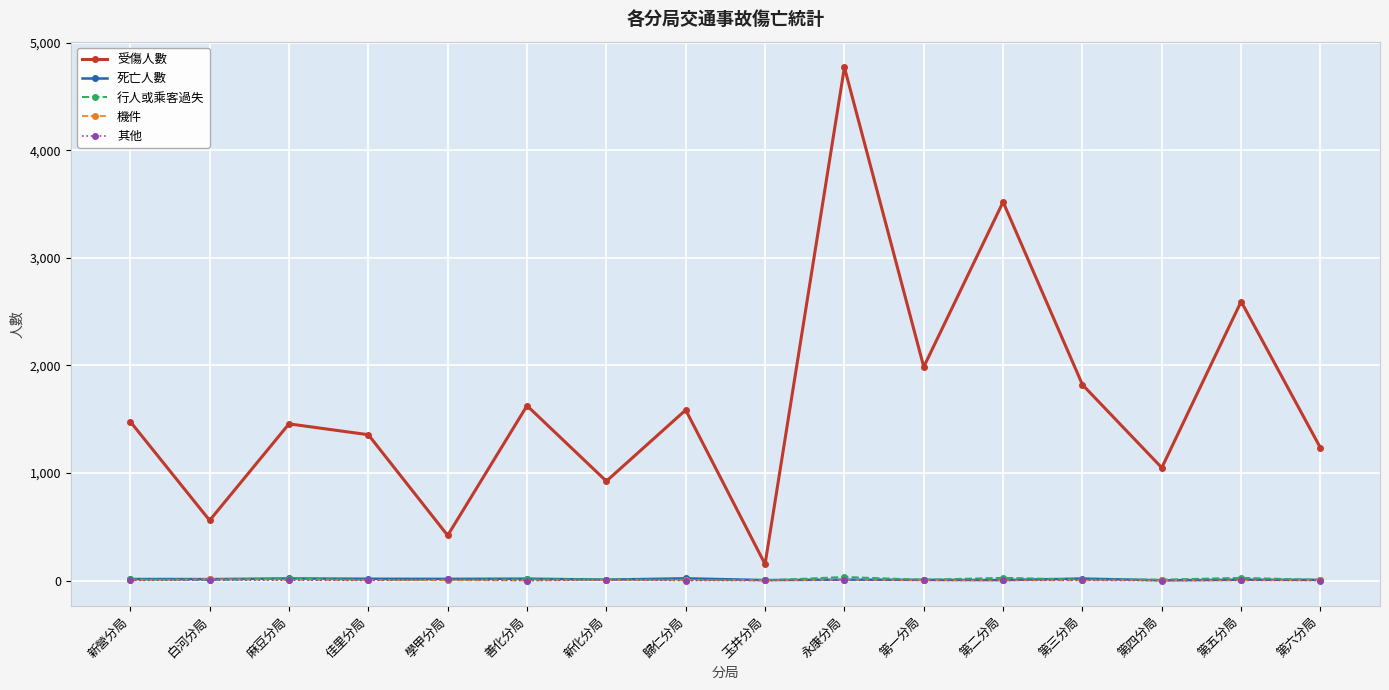

Which series changed the most between 佳里分局 and 第五分局?

受傷人數